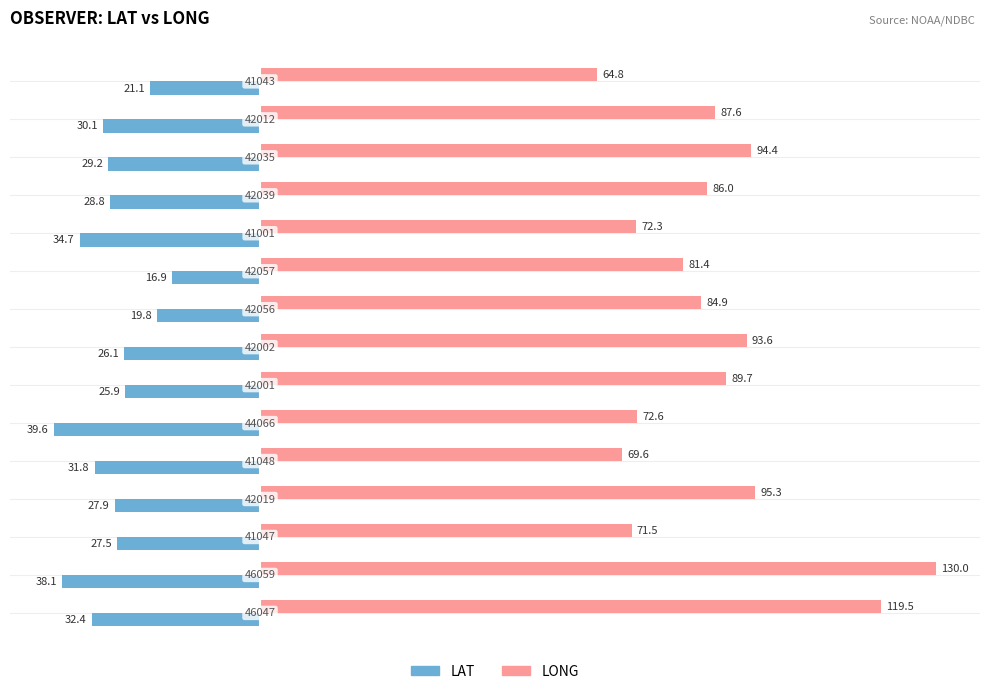

Rank the series by their maximum value, from highest to lowest.

LONG, LAT